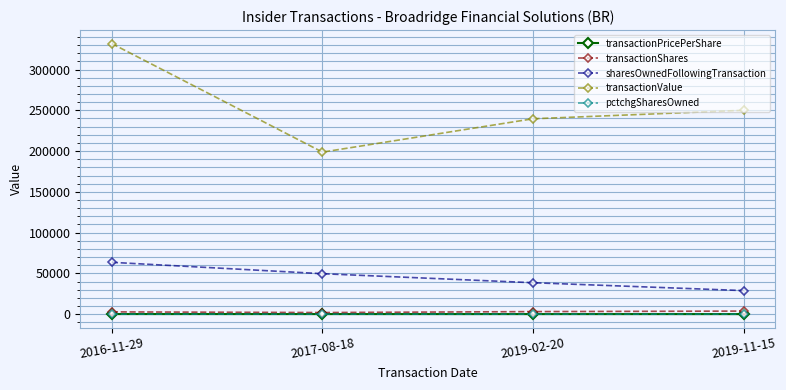

True or false: transactionShares and sharesOwnedFollowingTransaction cross at least once.

False